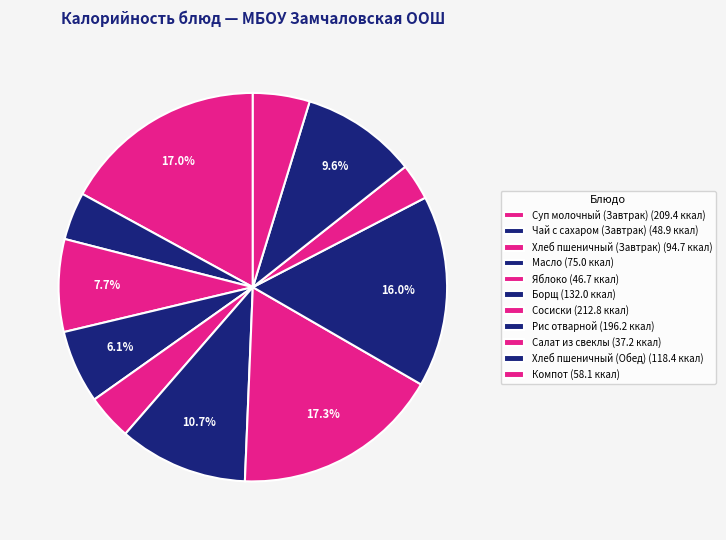

How many segments does this pie chart have?

11